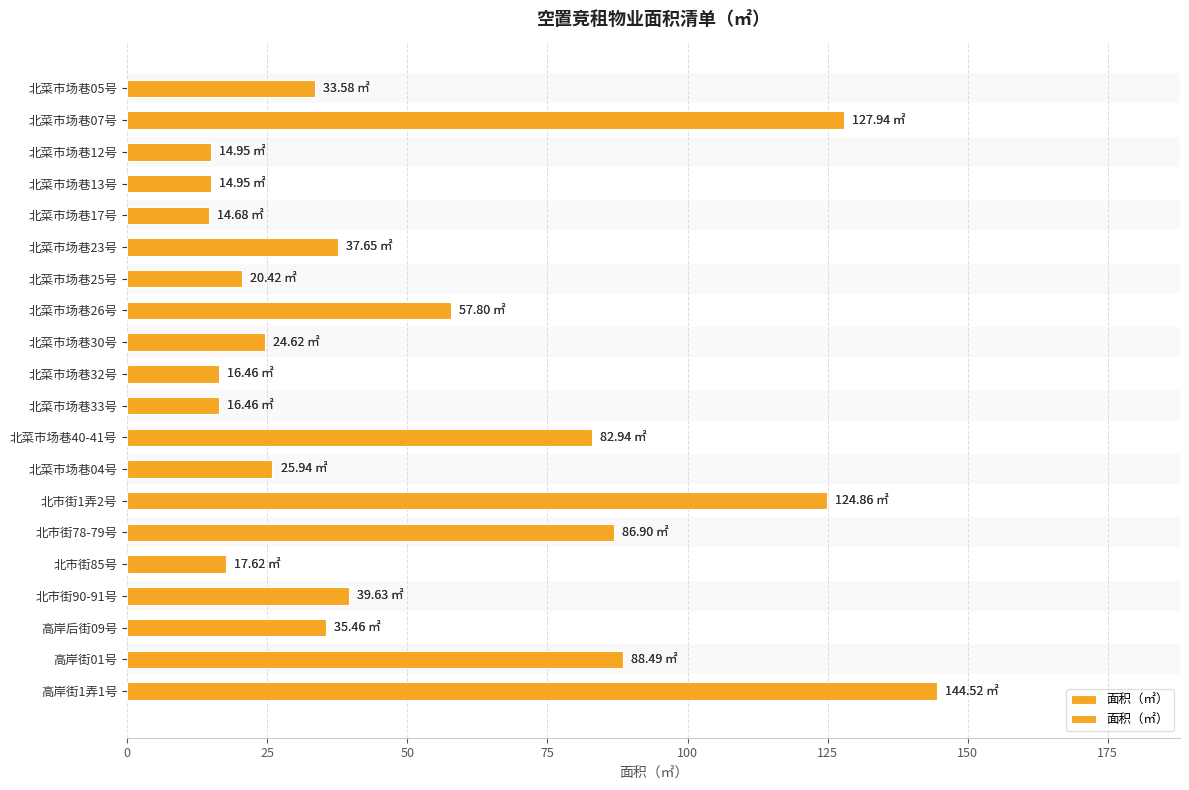

Does the chart contain any negative values?

No